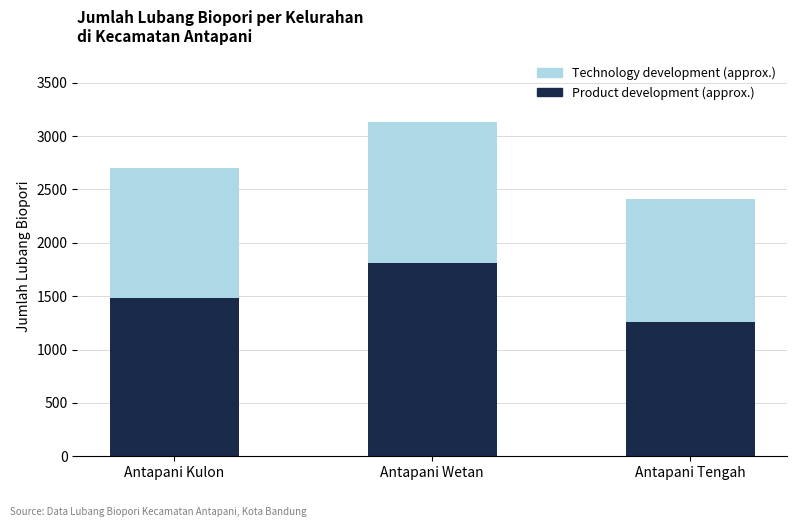

Reading right to left, what are the values for Product development?

1255	1815	1484